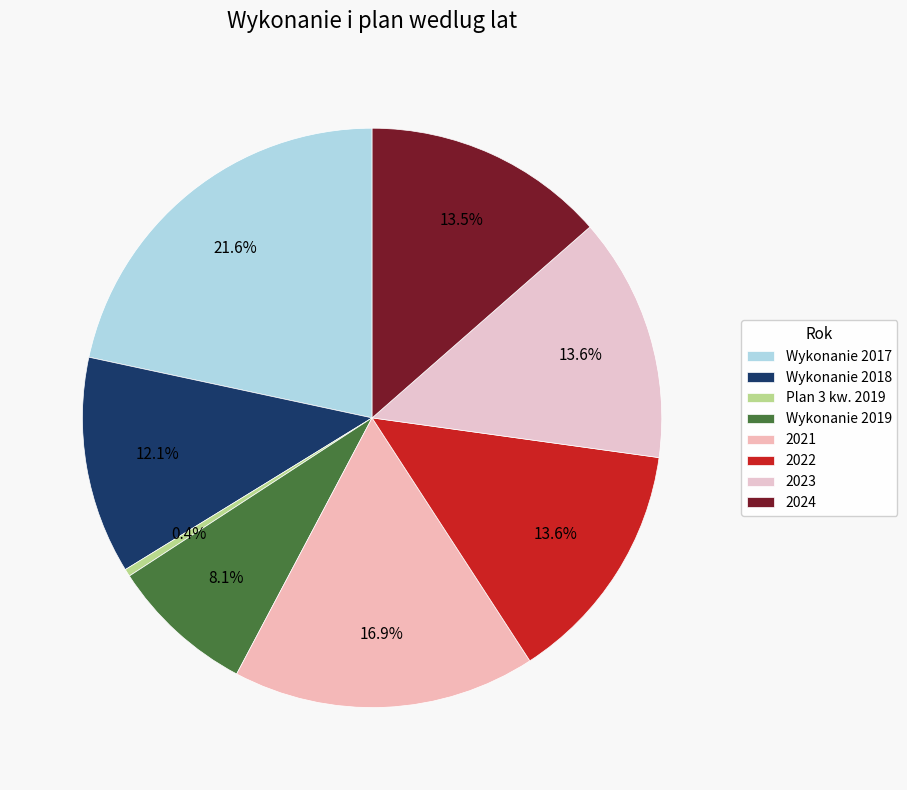

Is it true that Wykonanie 2017 is 33% of the pie?

False